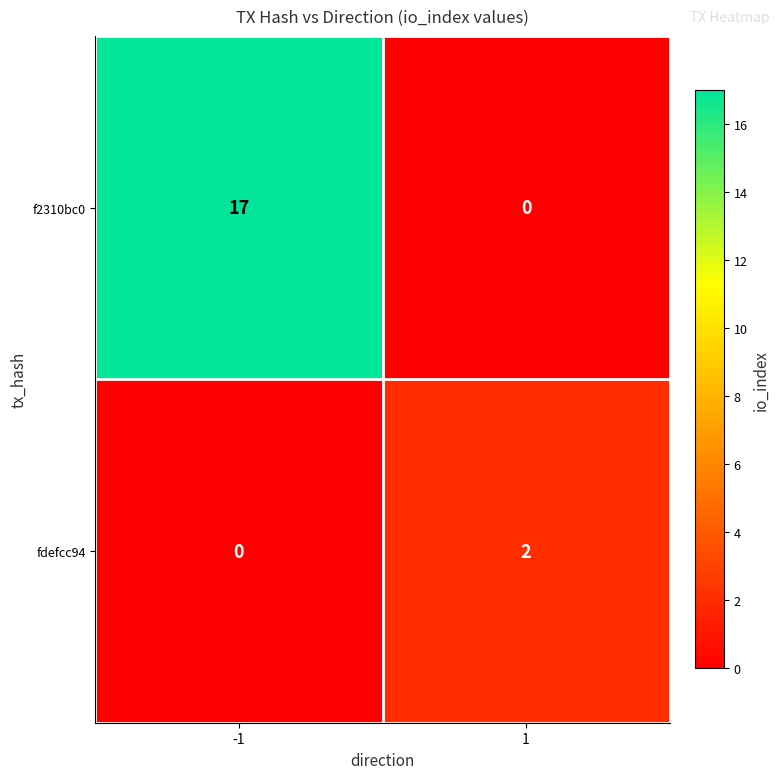

Which label corresponds to the largest value in the chart?

-1